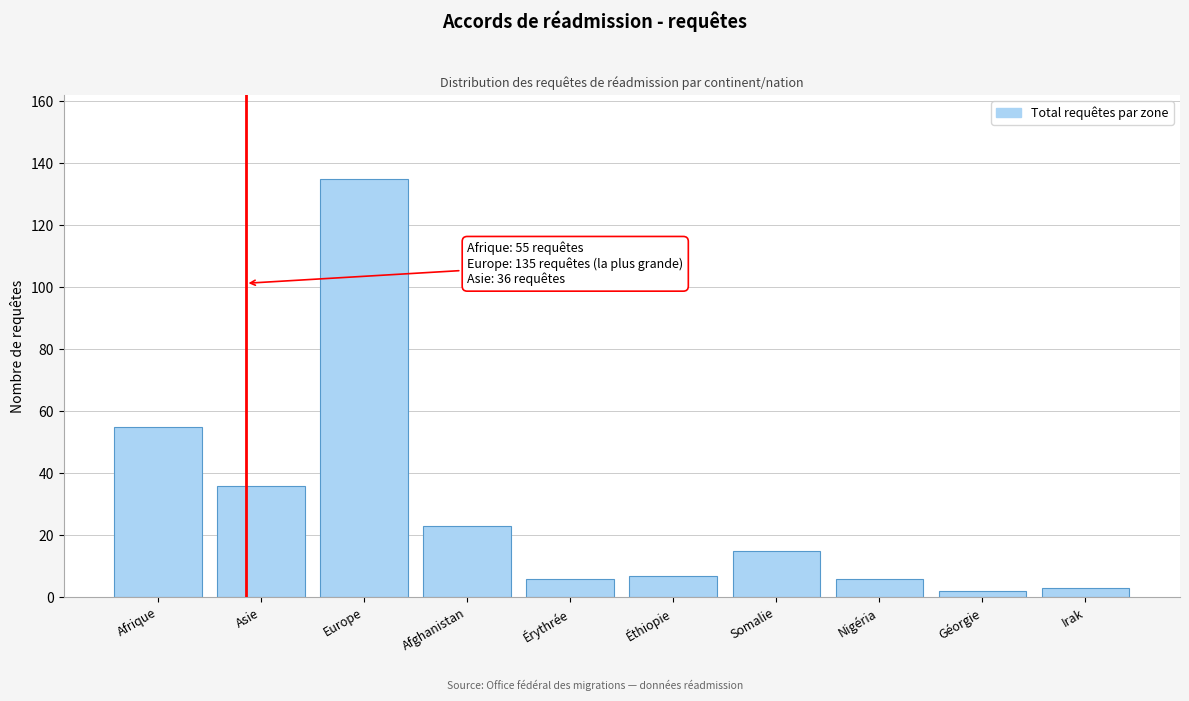

Reading left to right, transcribe all the data shown in this chart.

55	36	135	23	6	7	15	6	2	3